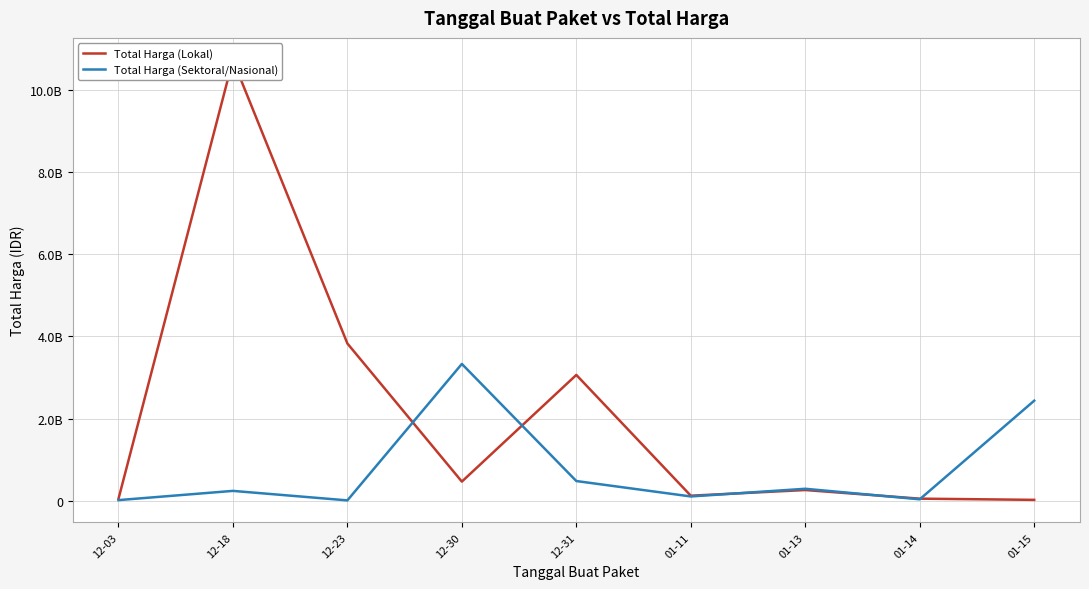

What is the total value across all series at 01-11?

224018802